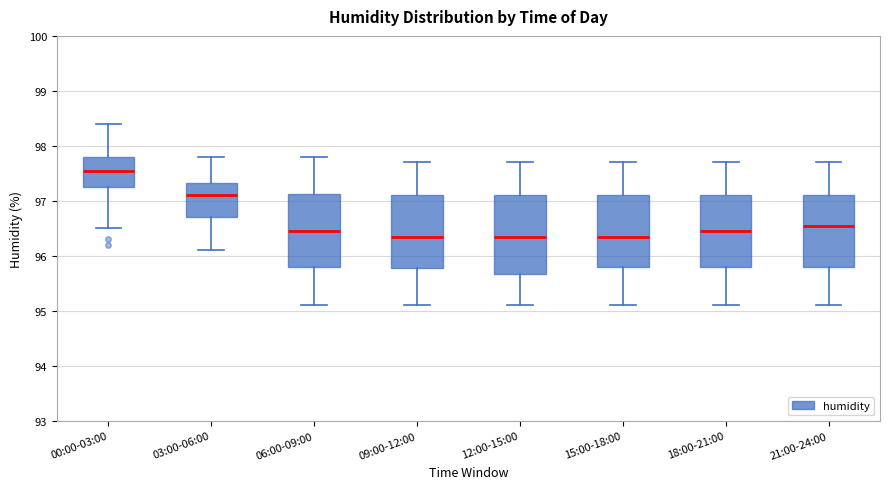

Reading left to right, transcribe this box plot: for each box, give where its median line is, the range the box spans, and where its two whiskers end, as read against the y-axis. The values are not printed on the chart, so give them approximately, as read against the axis.

00:00-03:00: median 97.6, box 97.3 to 97.8, whiskers 96.5 to 98.4
03:00-06:00: median 97.1, box 96.7 to 97.3, whiskers 96.1 to 97.8
06:00-09:00: median 96.5, box 95.8 to 97.1, whiskers 95.1 to 97.8
09:00-12:00: median 96.4, box 95.8 to 97.1, whiskers 95.1 to 97.7
12:00-15:00: median 96.4, box 95.7 to 97.1, whiskers 95.1 to 97.7
15:00-18:00: median 96.4, box 95.8 to 97.1, whiskers 95.1 to 97.7
18:00-21:00: median 96.5, box 95.8 to 97.1, whiskers 95.1 to 97.7
21:00-24:00: median 96.6, box 95.8 to 97.1, whiskers 95.1 to 97.7